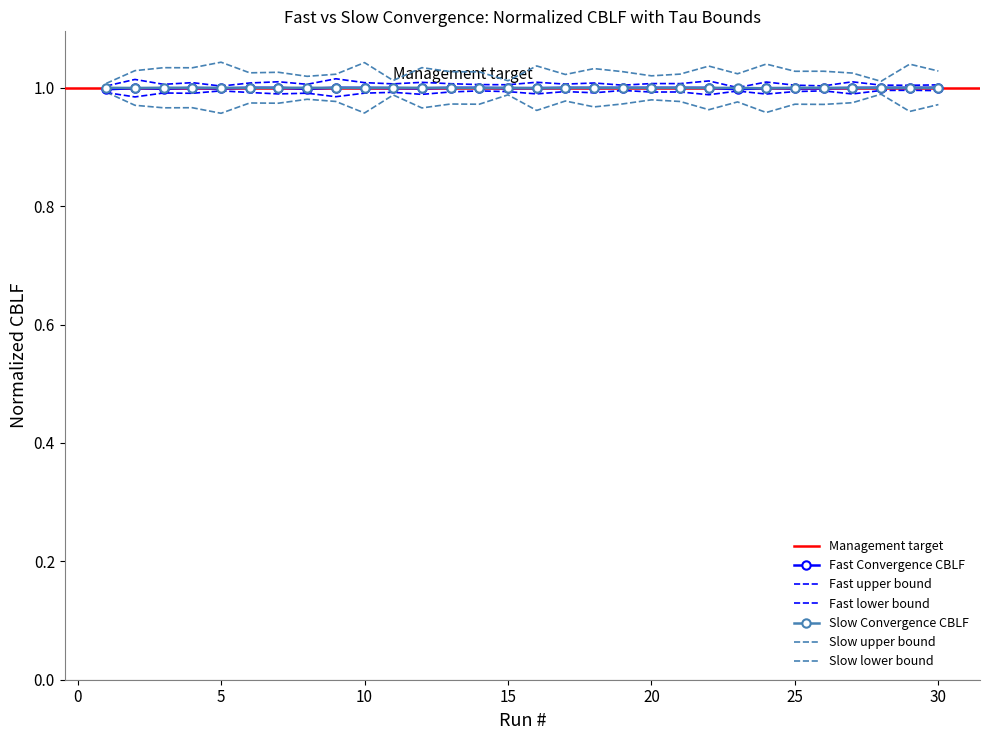

Which series changed the most between 8 and 13?

Slow Taumax